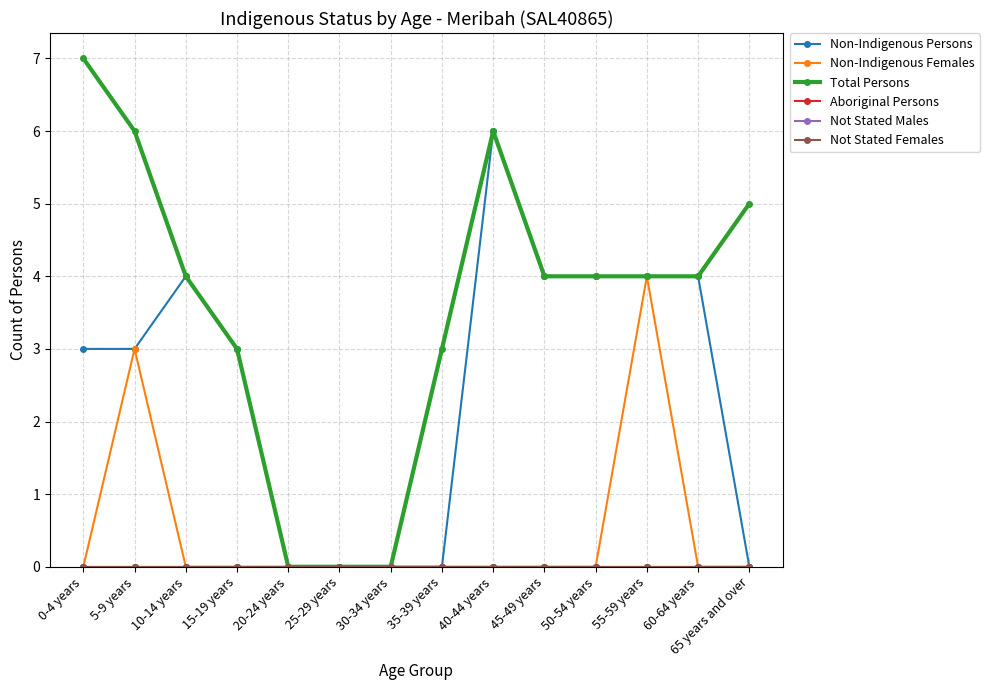

Which series has the largest range (max minus min)?

Total Persons